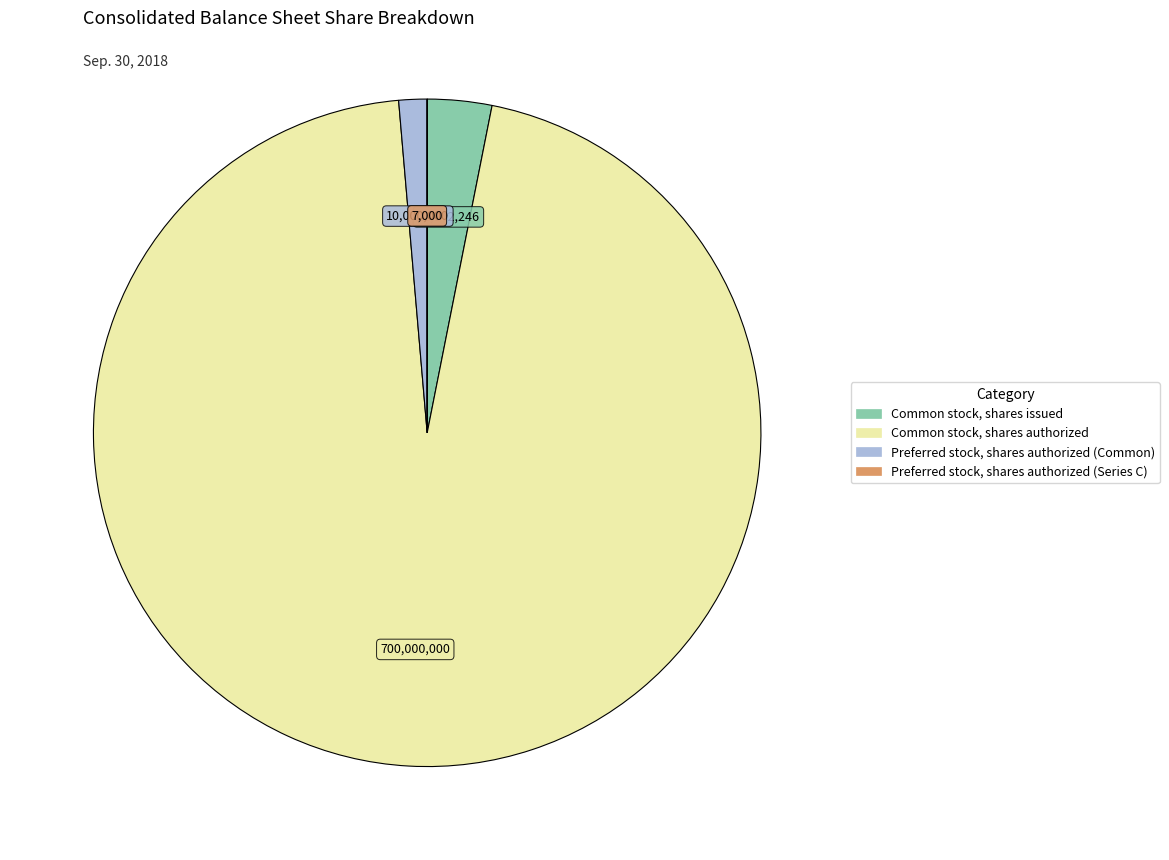

Which has a higher value, Preferred stock, shares authorized (Common) or Common stock, shares authorized?

Common stock, shares authorized